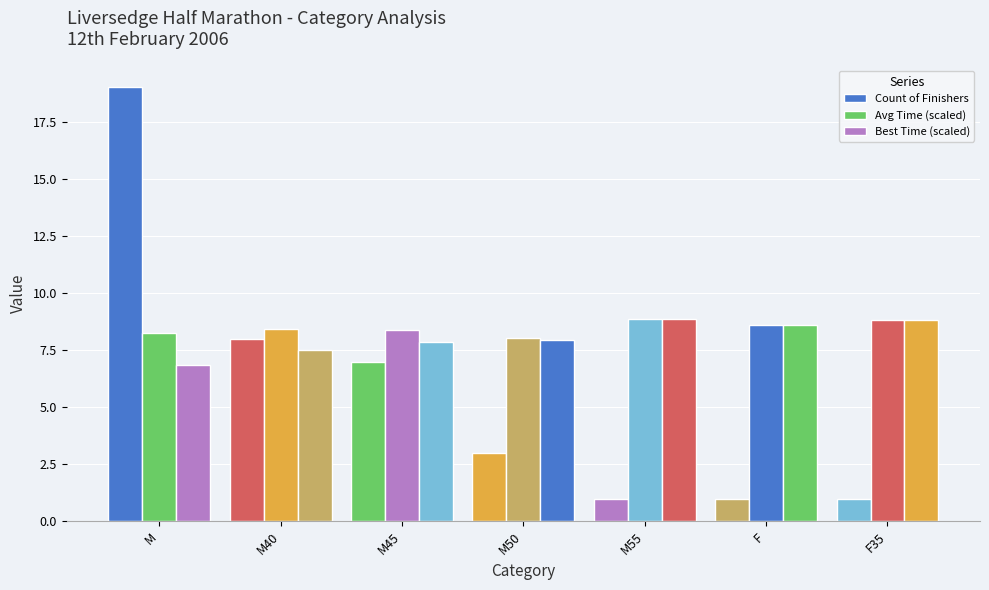

Which series has the largest range (max minus min)?

Count of Finishers